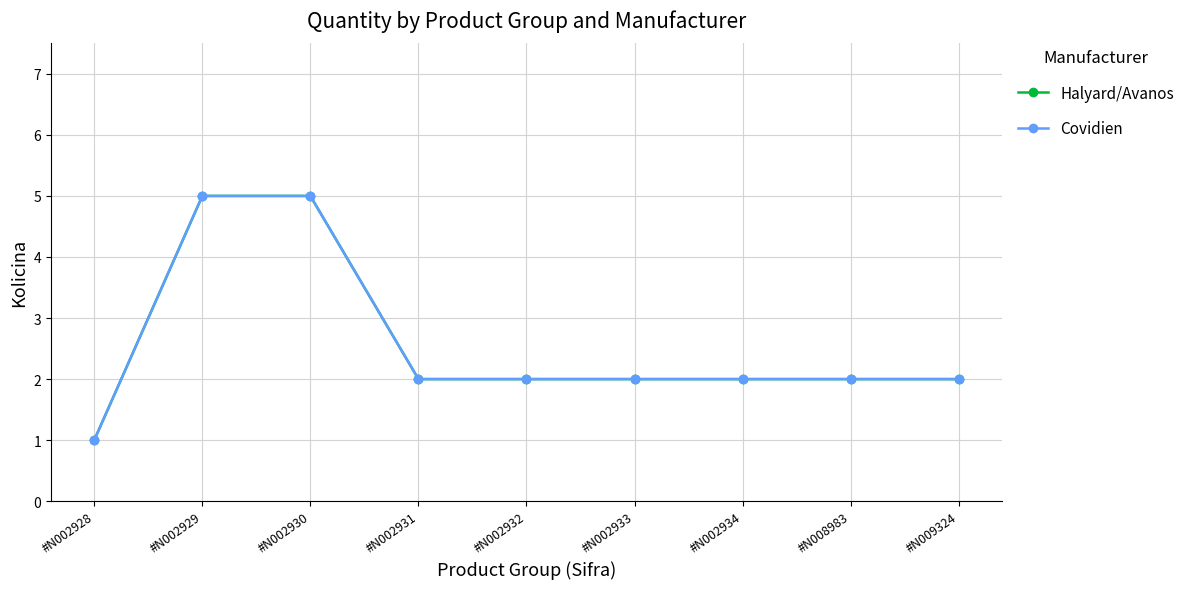

Does the chart have visible grid lines?

Yes